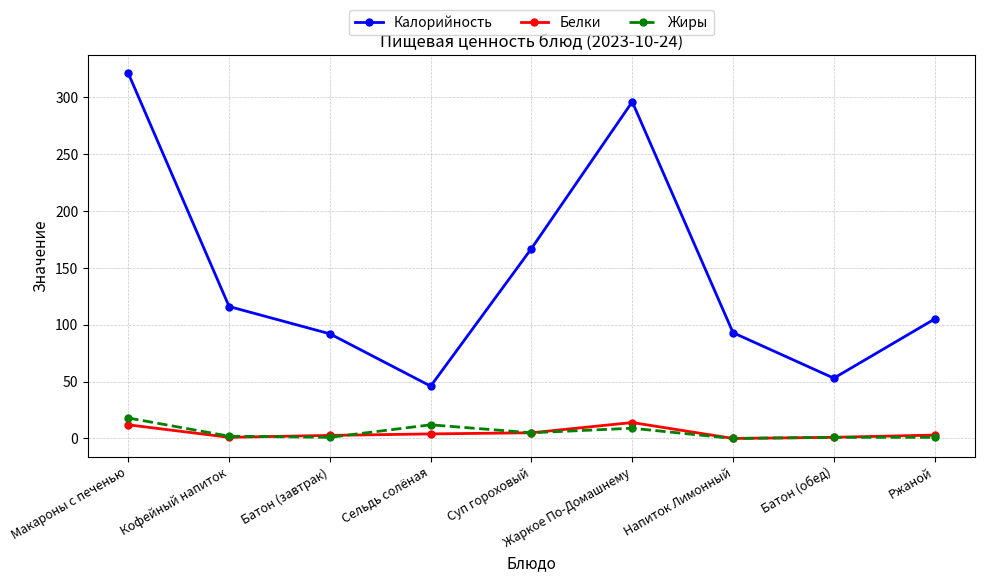

Is it true that Калорийность equals 46.0 at Сельдь солёная?

True